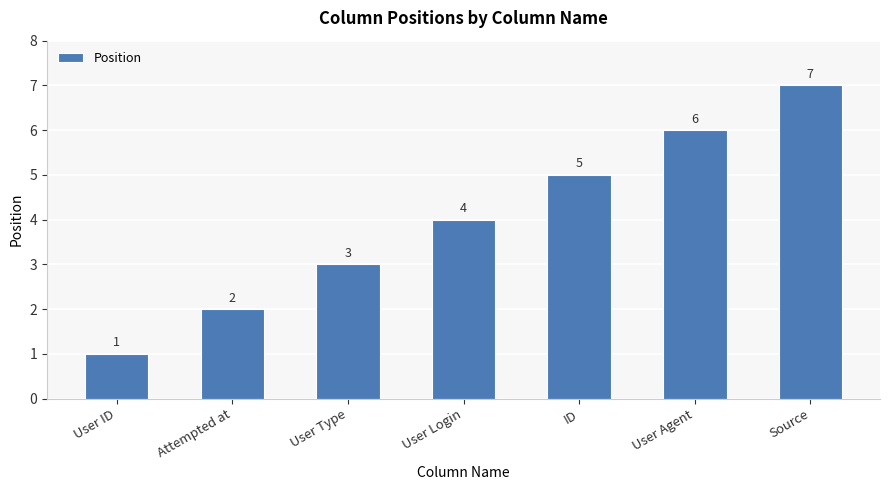

Reading right to left, list all the values displayed in this chart.

Source=7	User Agent=6	ID=5	User Login=4	User Type=3	Attempted at=2	User ID=1